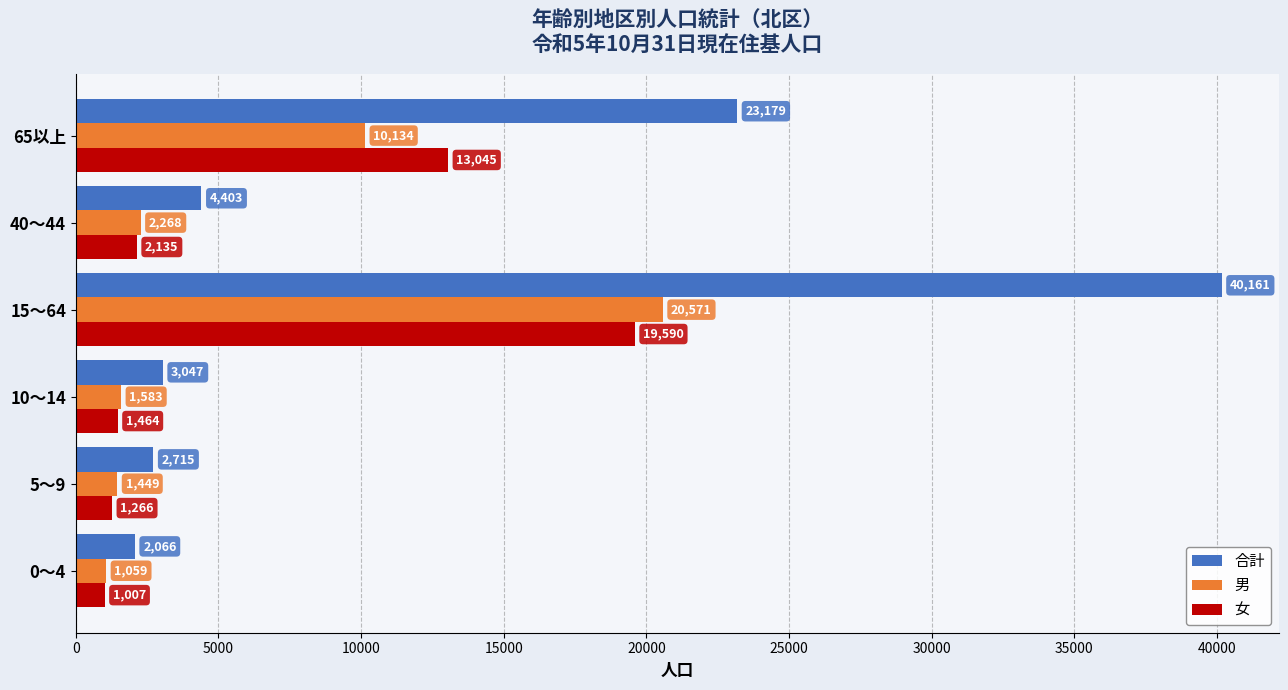

What is the smallest value displayed?

1007